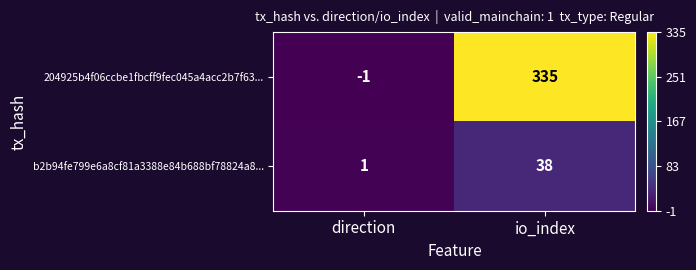

What is the greatest value displayed?

335